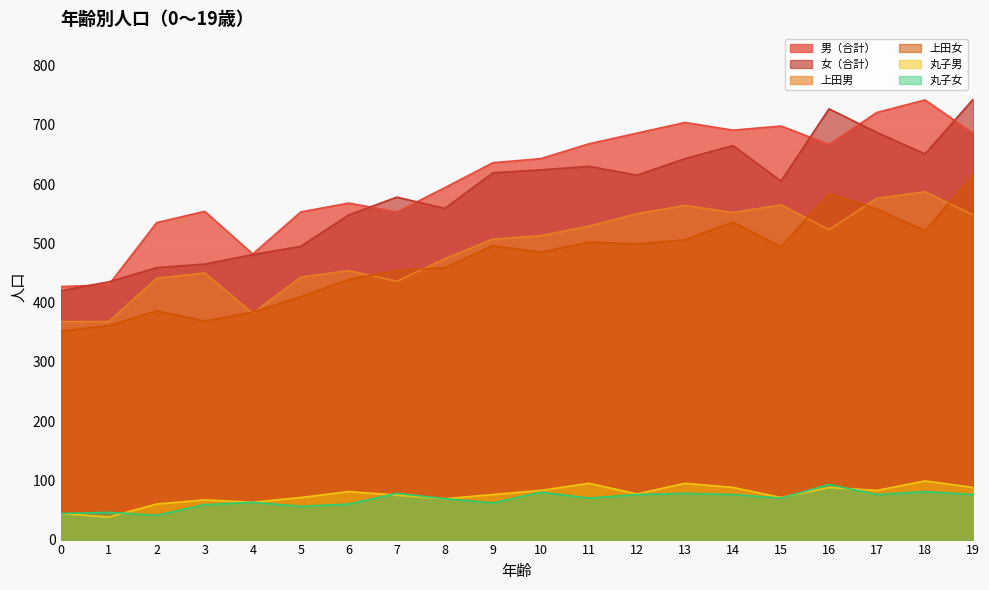

True or false: 男（合計） and 丸子男 cross at least once.

False